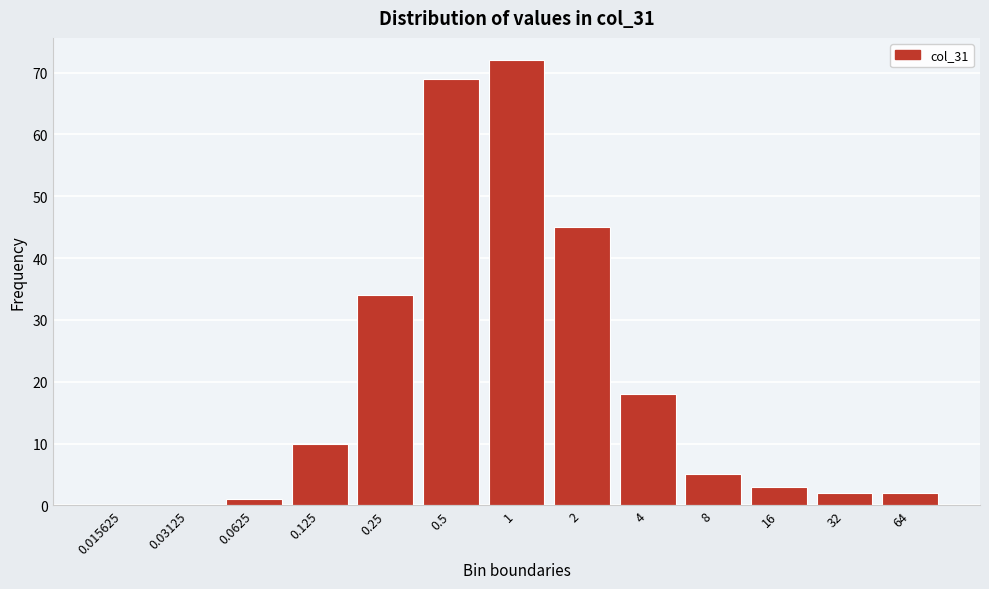

Reading left to right, what are all the values shown in this chart?

0.015625=0	0.03125=0	0.0625=1	0.125=10	0.25=34	0.5=69	1=72	2=45	4=18	8=5	16=3	32=2	64=2